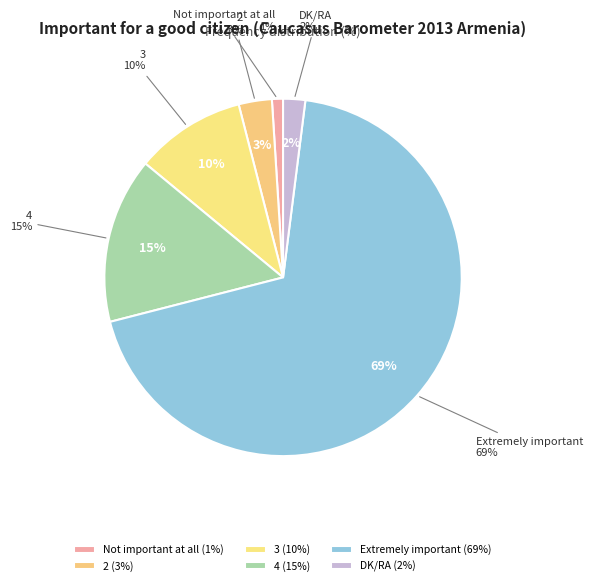

Which category accounts for the majority?

Extremely important